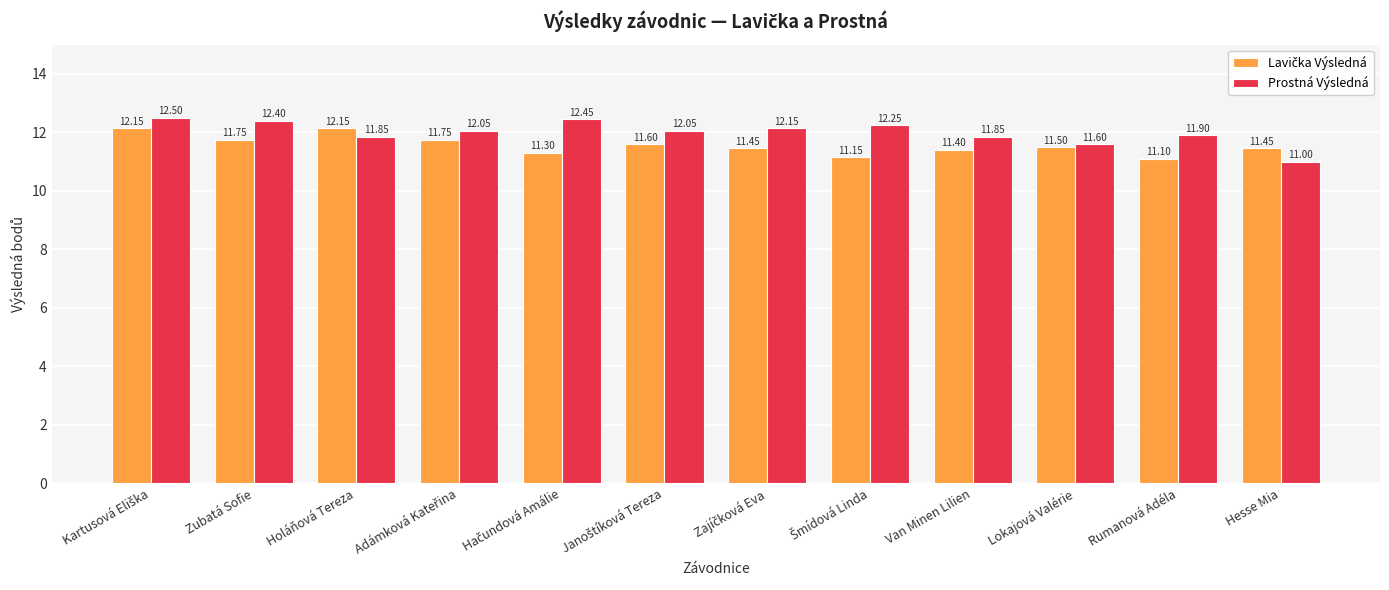

Which category has the lowest value across all series?

Hesse Mia